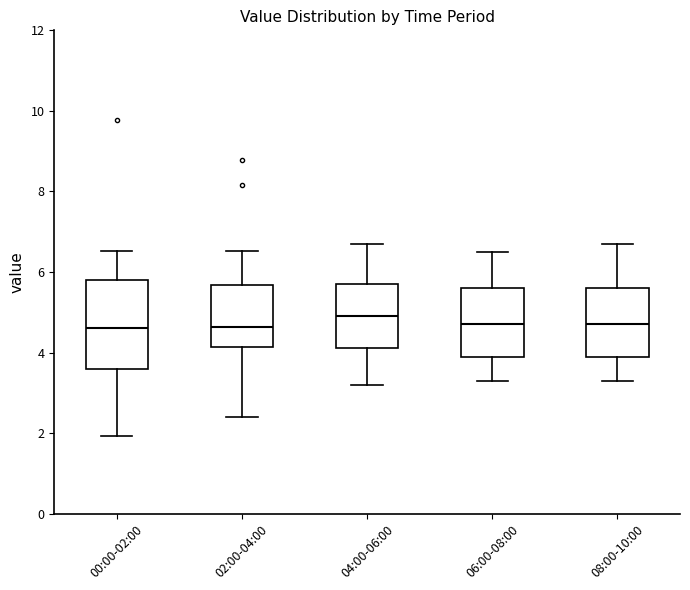

Reading left to right, read every box against the y-axis: the position of its median line, the range the box covers, and the ends of its whiskers. The values are not printed on the chart, so give them approximately, as read against the axis.

00:00-02:00: median 4.6, box 3.6 to 5.8, whiskers 2.0 to 6.6
02:00-04:00: median 4.6, box 4.2 to 5.6, whiskers 2.4 to 6.6
04:00-06:00: median 5.0, box 4.2 to 5.8, whiskers 3.2 to 6.8
06:00-08:00: median 4.8, box 4.0 to 5.6, whiskers 3.4 to 6.6
08:00-10:00: median 4.8, box 4.0 to 5.6, whiskers 3.4 to 6.8